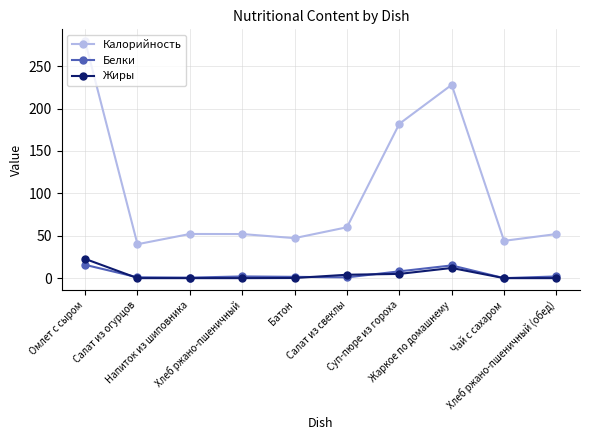

What is the total value across all series at Жаркое по домашнему?

255.0